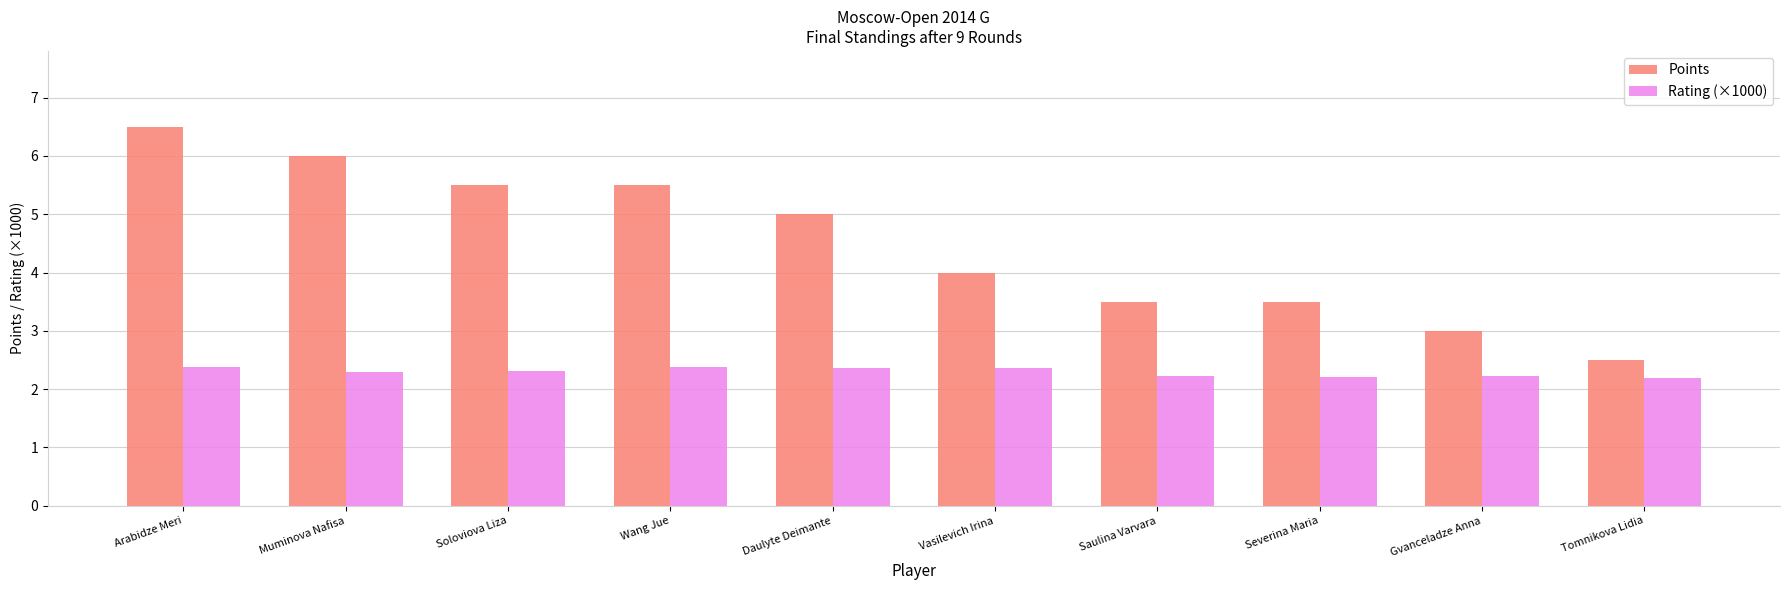

At Wang Jue, list the series in order from smallest to largest.

Rating (×1000), Points